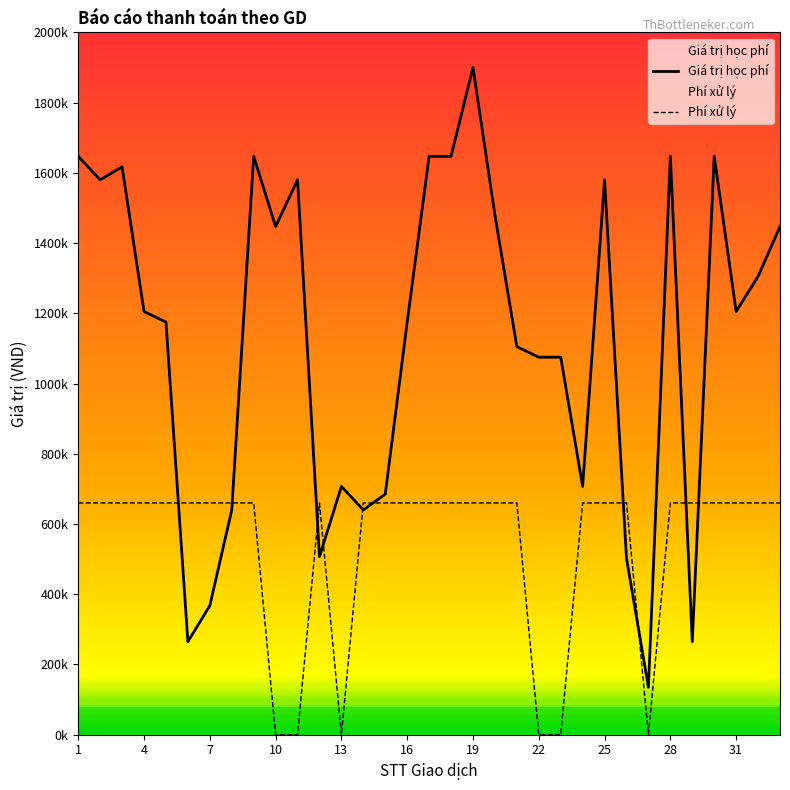

What is the difference between the maximum and minimum values in the Giá trị học phí series?

1765000